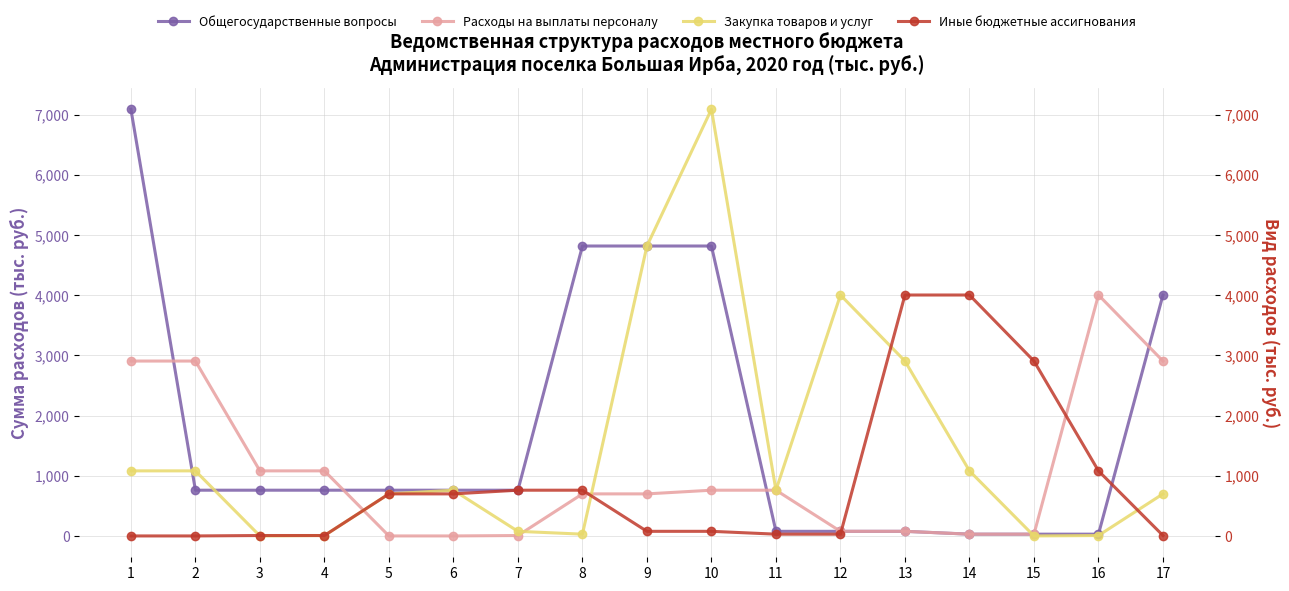

True or false: Расходы на выплаты персоналу and Закупка товаров и услуг cross at least once.

True